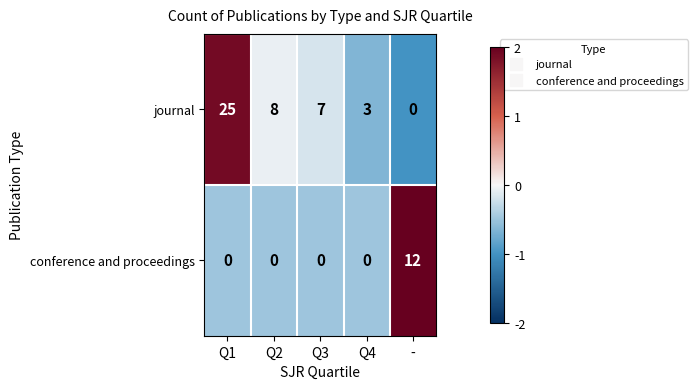

The conference and proceedings series shows 7 at Q2. True or false?

False